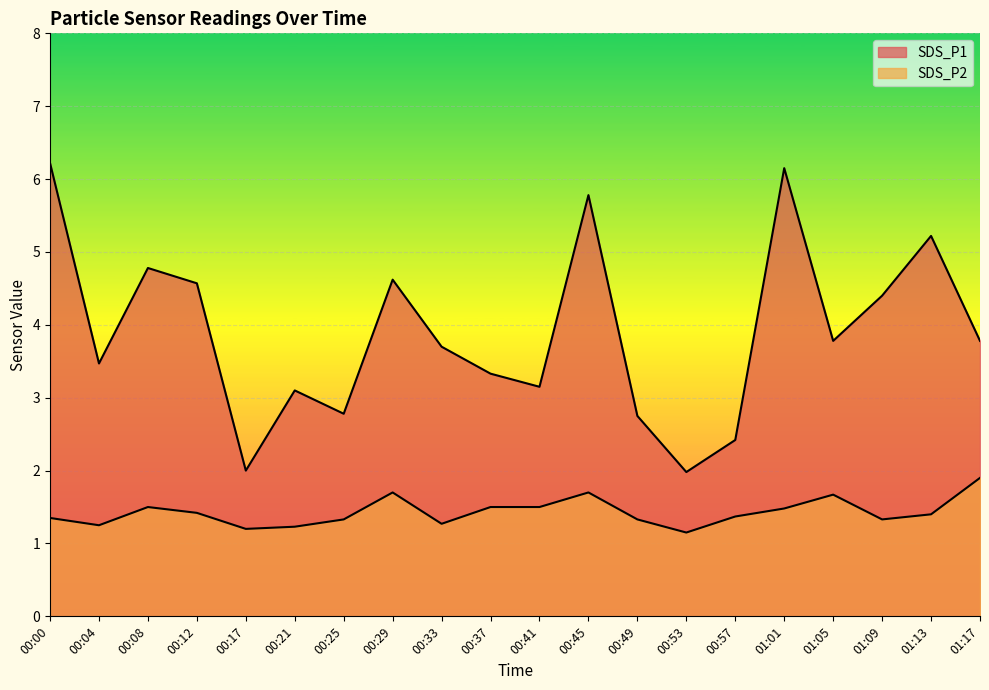

Where is the first local minimum for SDS_P2?

00:04